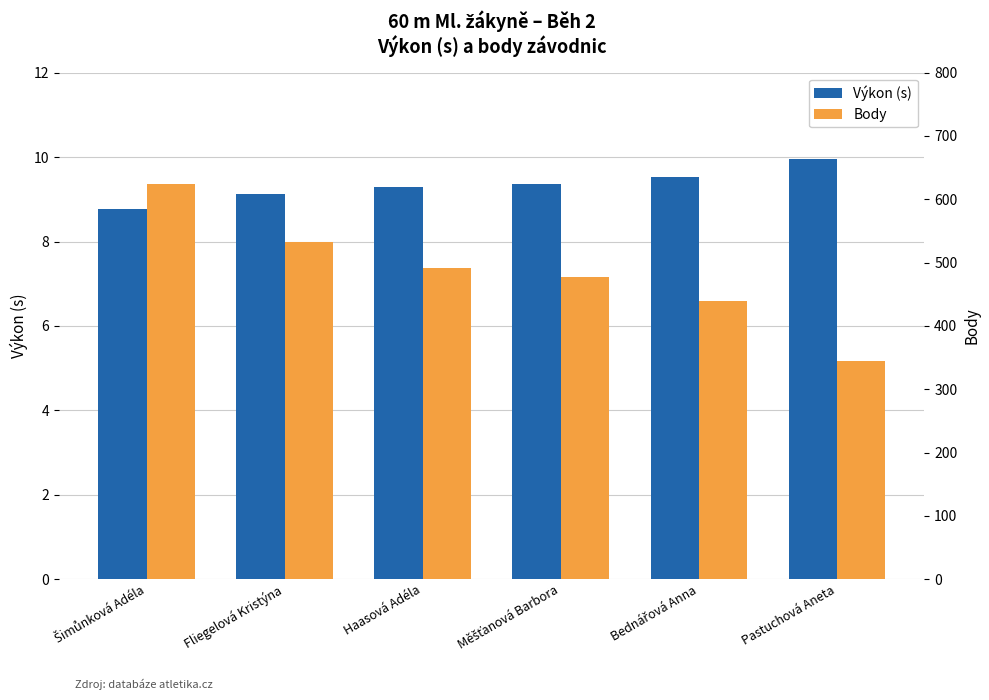

True or false: Výkon (s) has a value of 9.5 at Bednářová Anna.

True